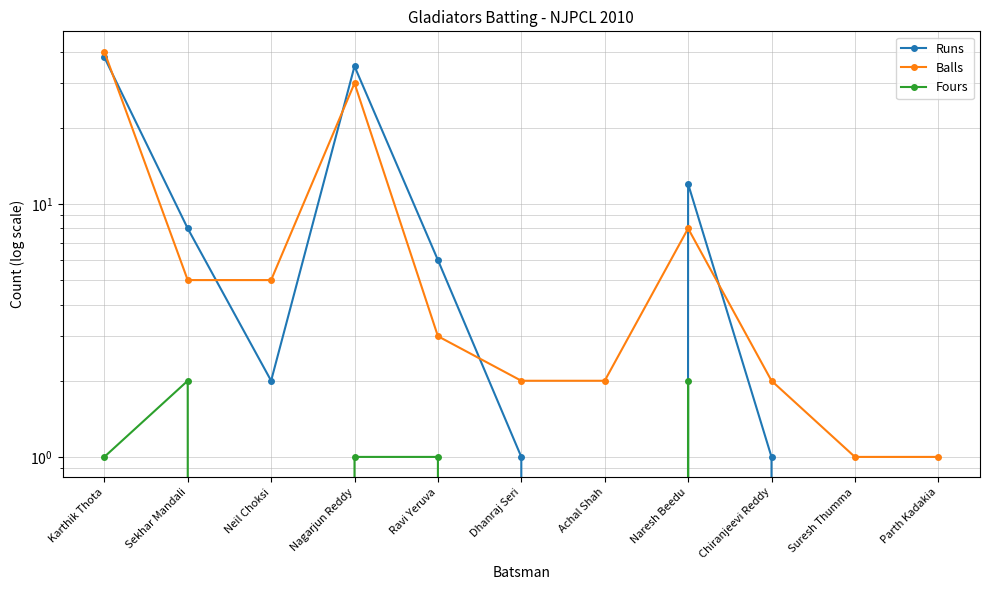

How many lines are shown in the chart?

3